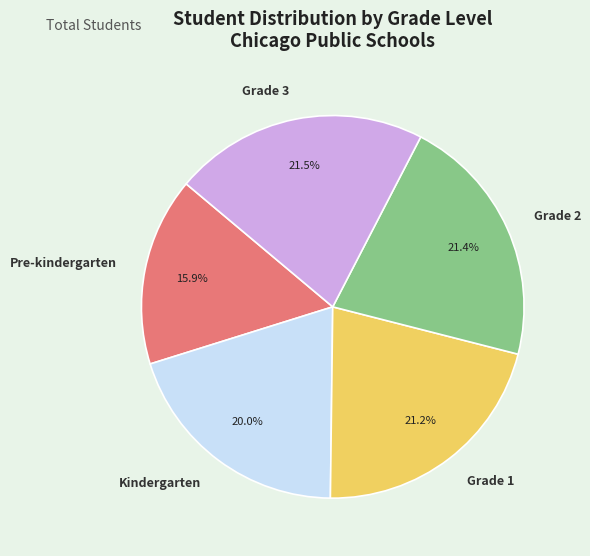

Which slice is the smallest?

Pre-kindergarten